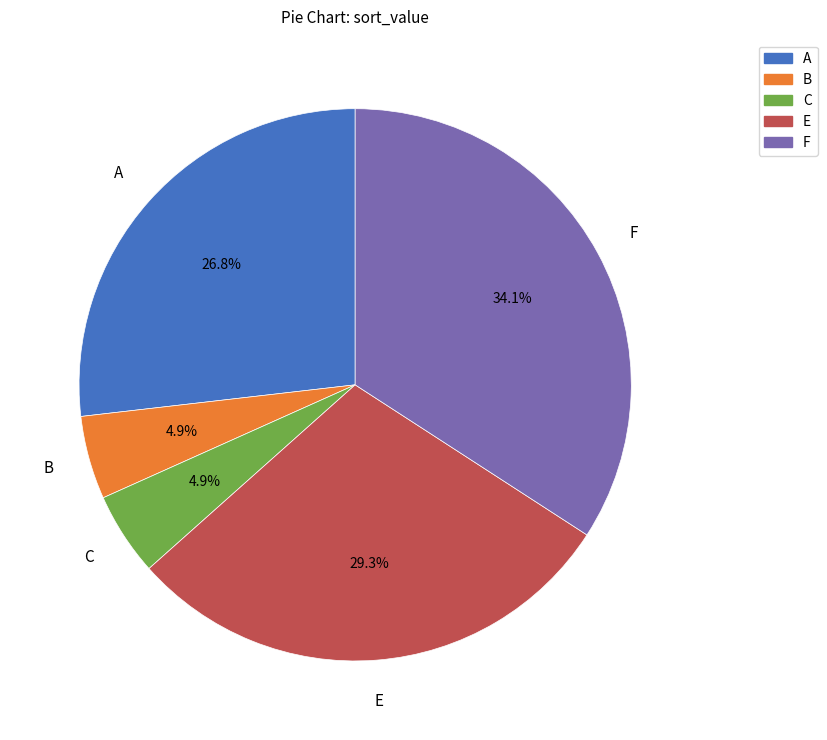

What percentage is NOT represented by C?

95.1%